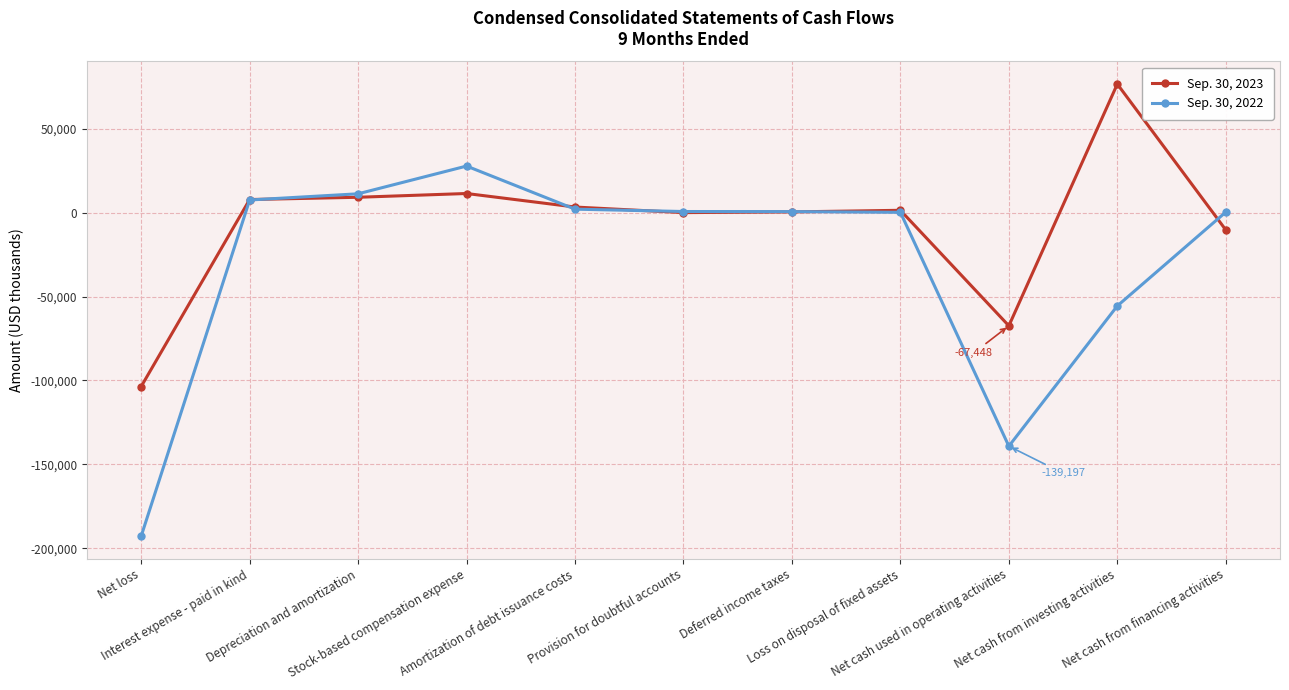

How many data points does each series have?

11